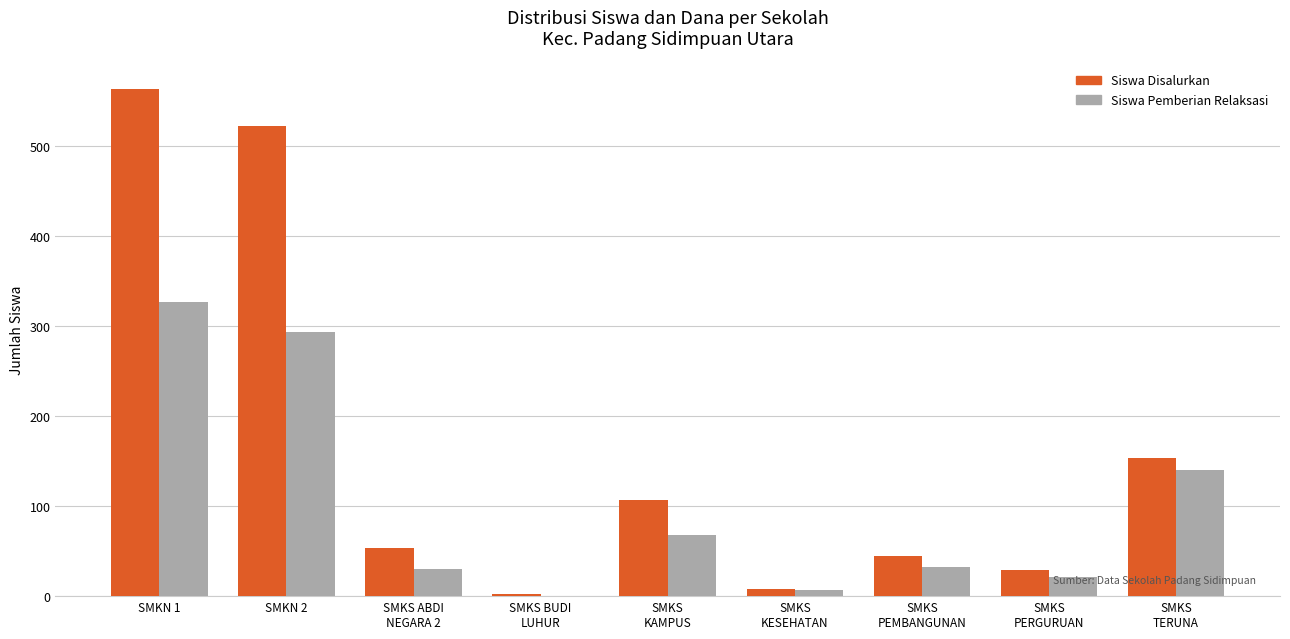

What are all the series names shown in the legend?

Siswa Disalurkan, Siswa Pemberian Relaksasi